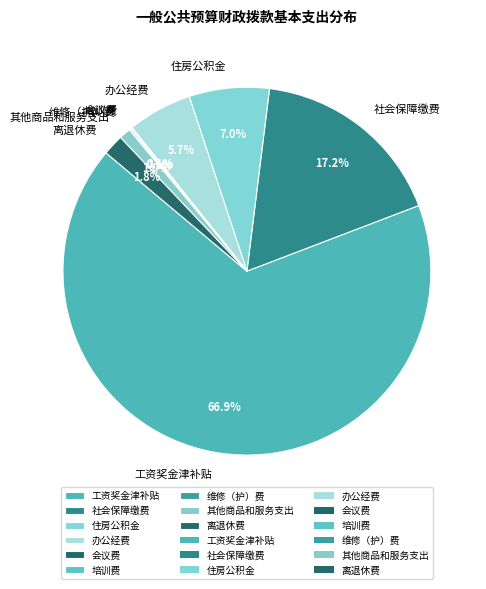

Does 工资奖金津补贴 account for over 50% of the chart?

Yes